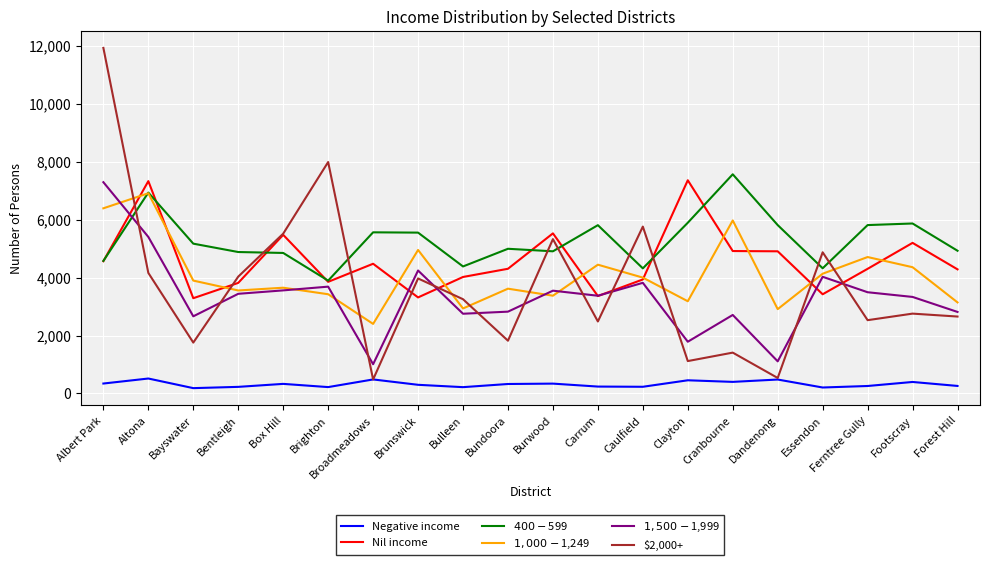

What is the maximum value for Negative income?

516